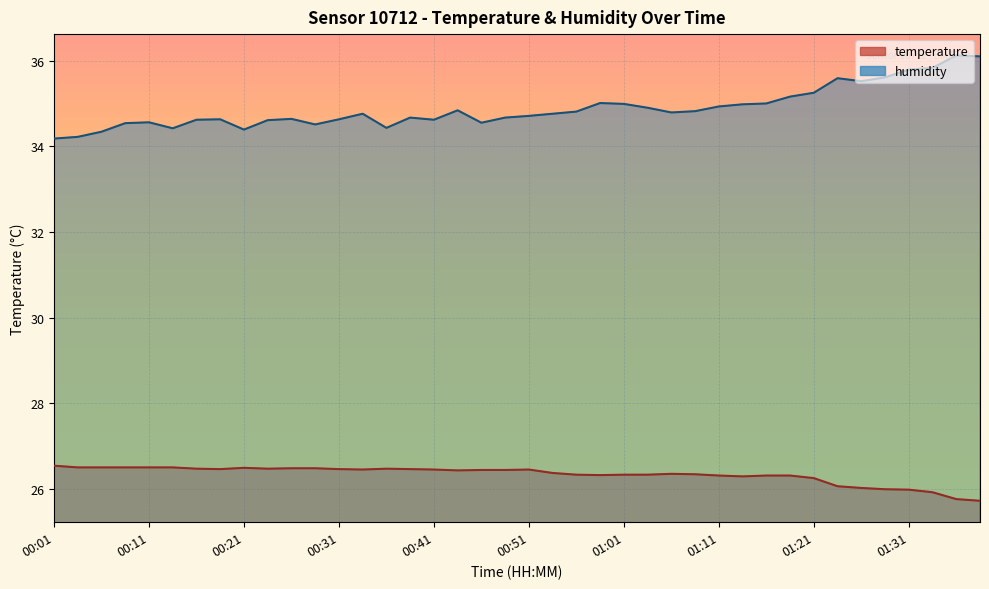

Is the value of temperature at 00:53 greater than the value of humidity at 00:46?

No